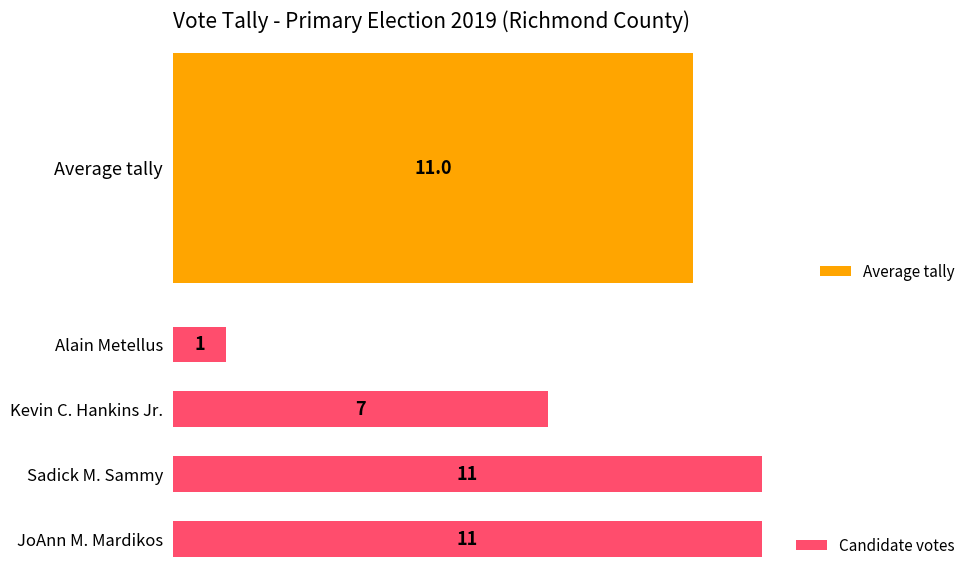

What is the sum of all values?

30